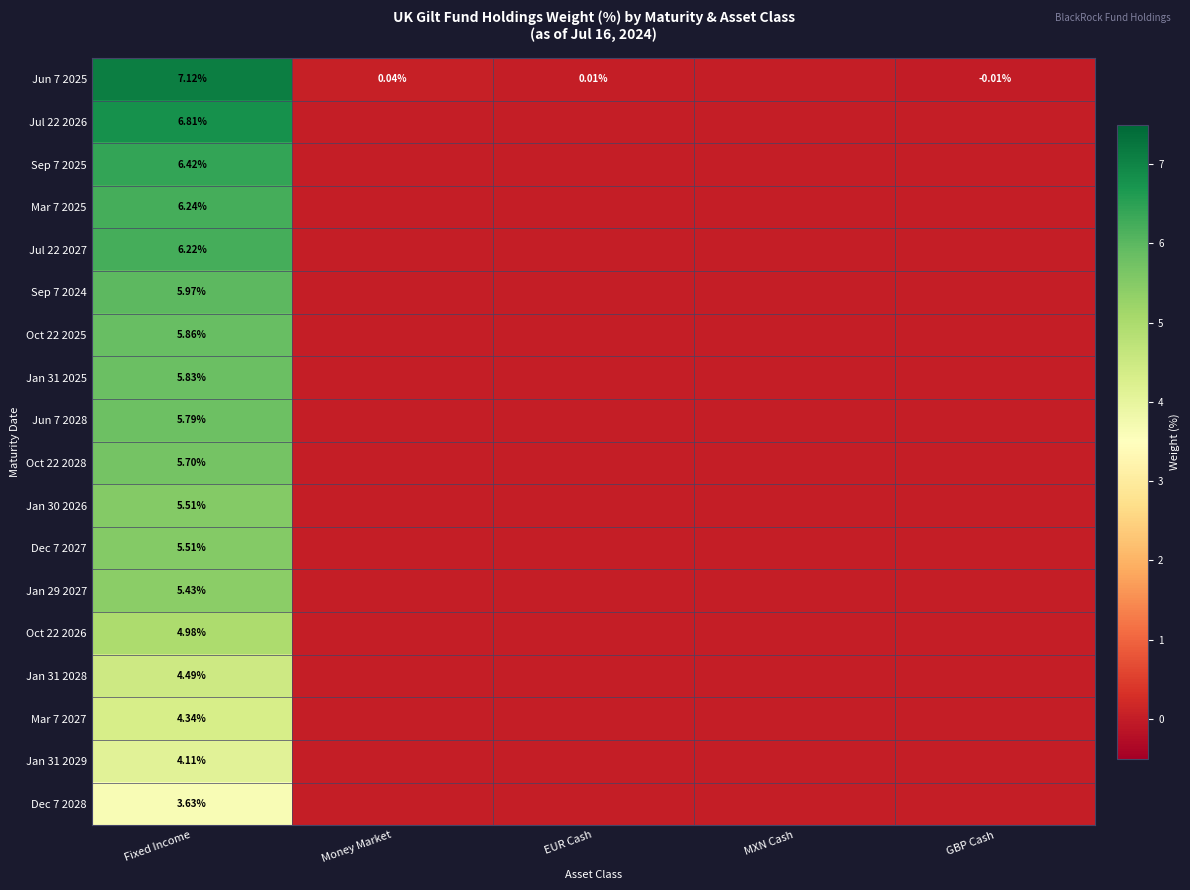

Is the value of Jan 30 2026 at Fixed Income greater than the value of Jan 31 2029 at Fixed Income?

Yes